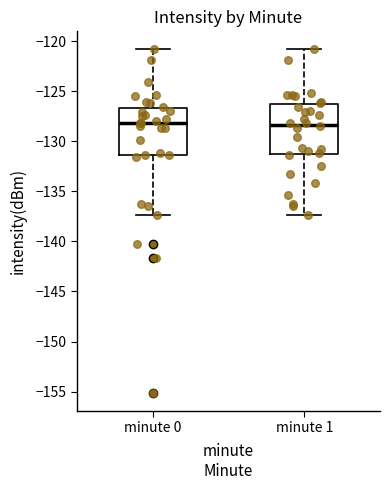

Reading left to right, transcribe this box plot: for each box, give where its median line is, the range the box spans, and where its two whiskers end, as read against the y-axis. The values are not printed on the chart, so give them approximately, as read against the axis.

minute 0: median -128.0, box -131.5 to -126.5, whiskers -137.5 to -120.5
minute 1: median -128.5, box -131.5 to -126.5, whiskers -137.5 to -120.5